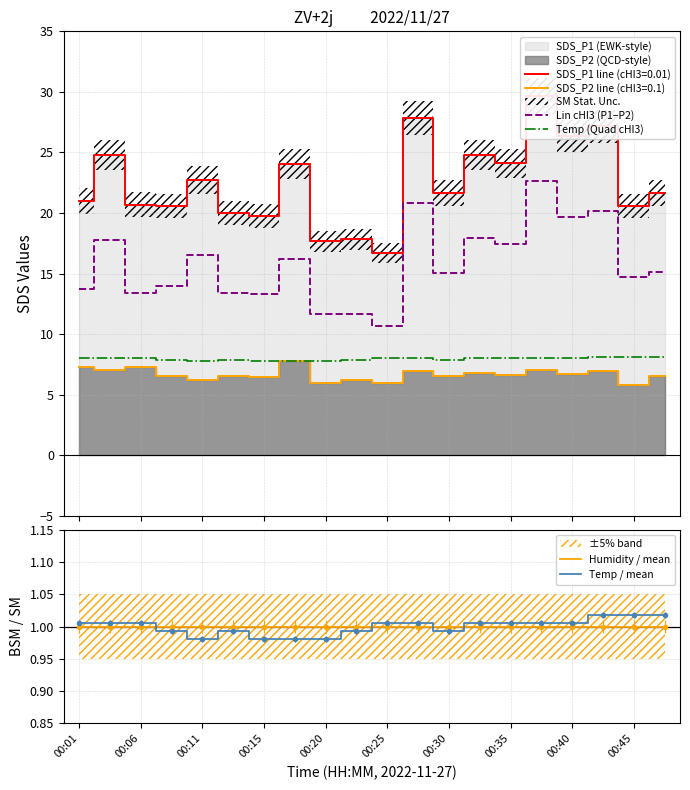

What is the maximum value for SDS_P2 line (cHI3=0.1)?

7.8